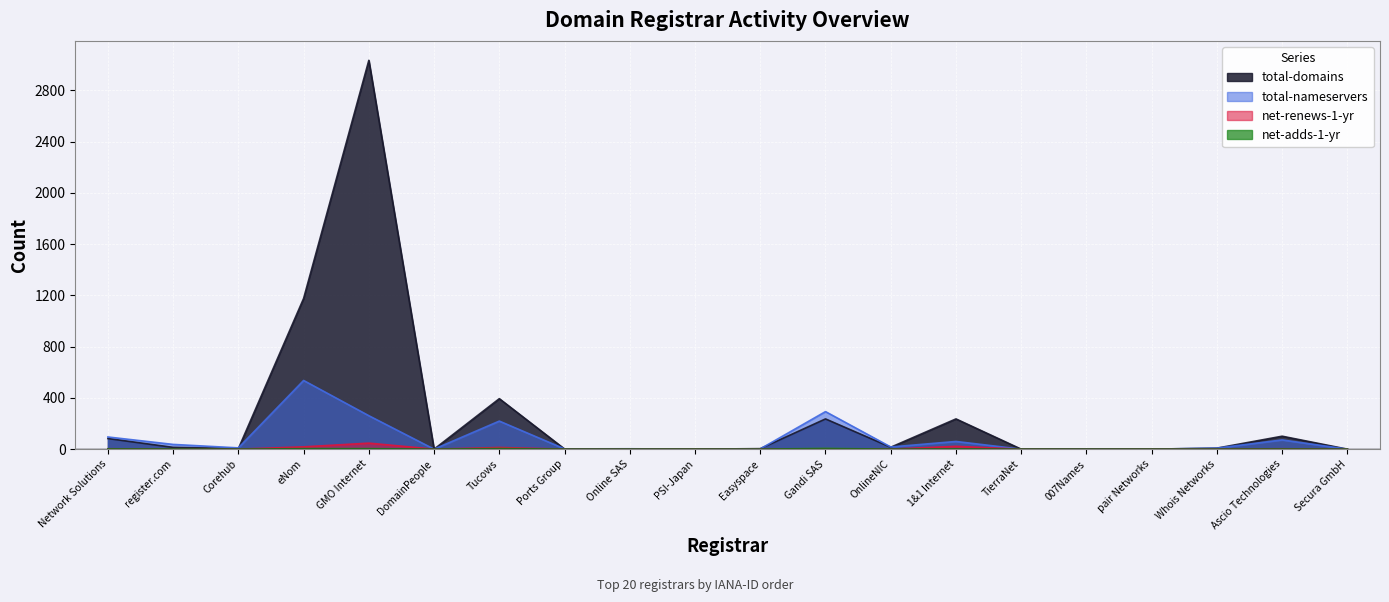

What is the label of the 2nd point from the right?

Ascio Technologies